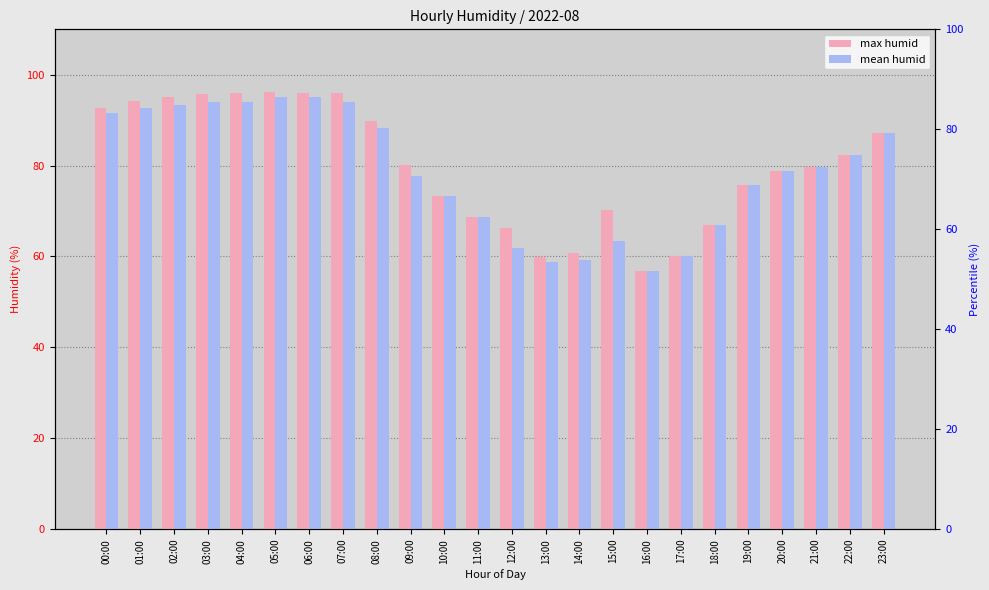

What position from the right is 05:00?

19